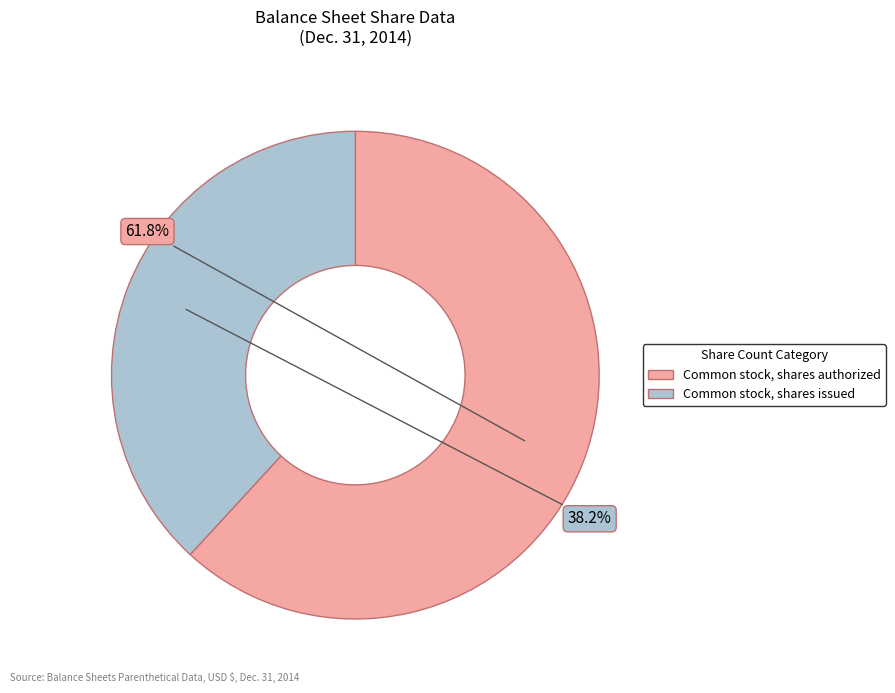

What is the largest slice in the pie chart?

Common stock, shares authorized